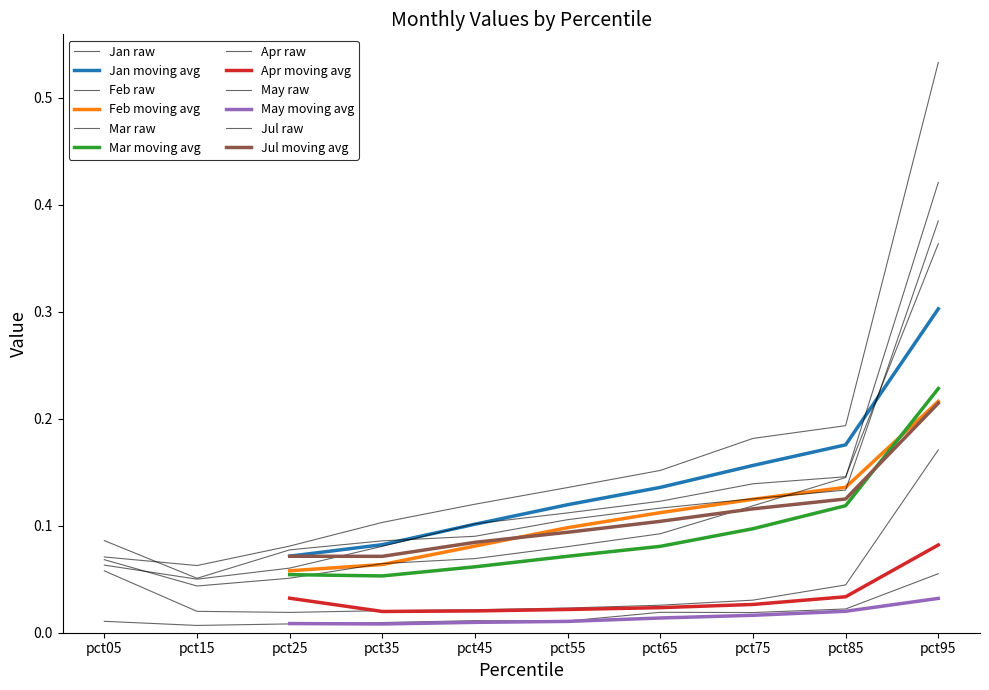

At which category is the sum across all series the highest?

pct95